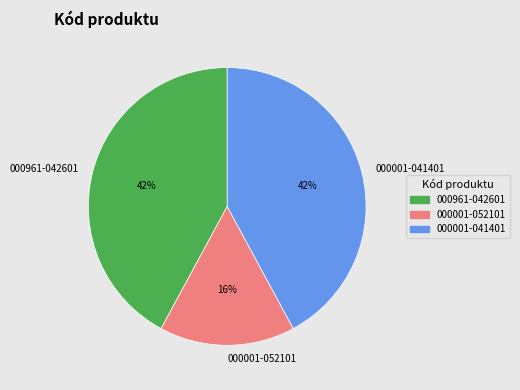

How many slices are in this pie chart?

3